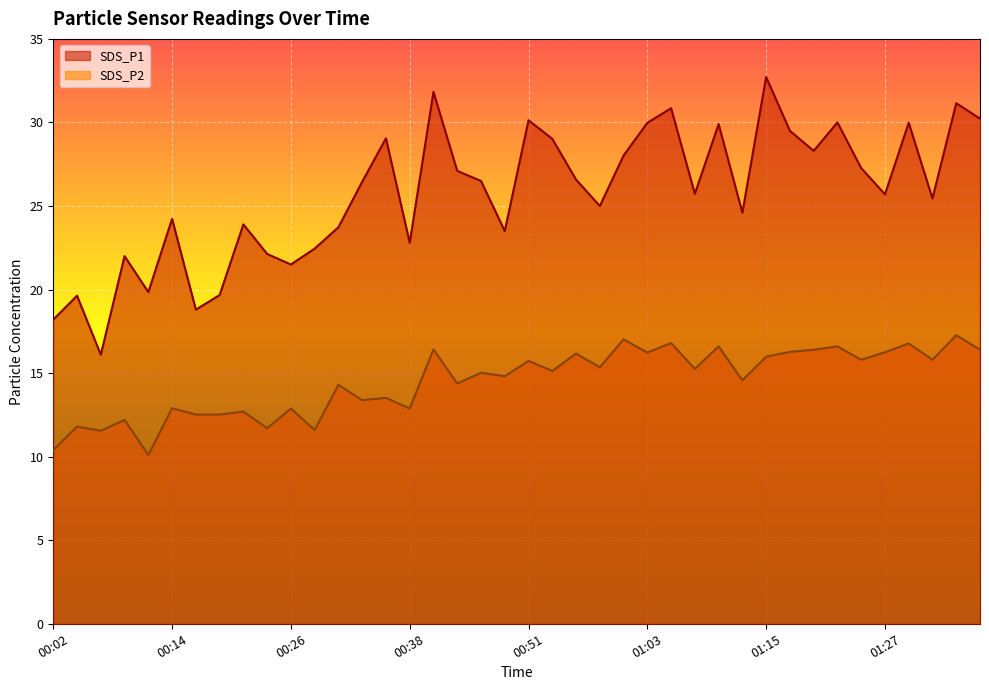

What position from the left is 00:41?

17